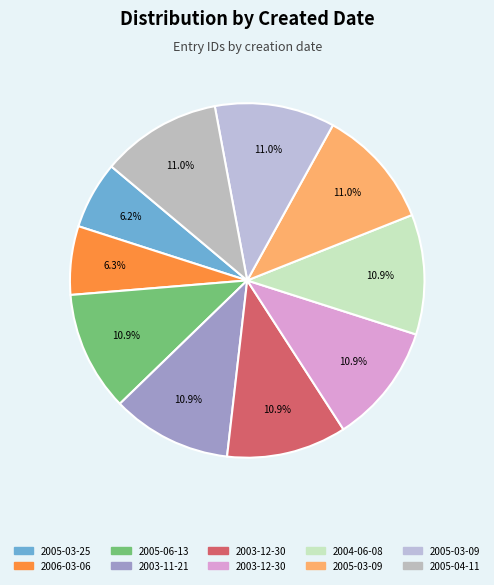

Count the number of slices in the pie.

10